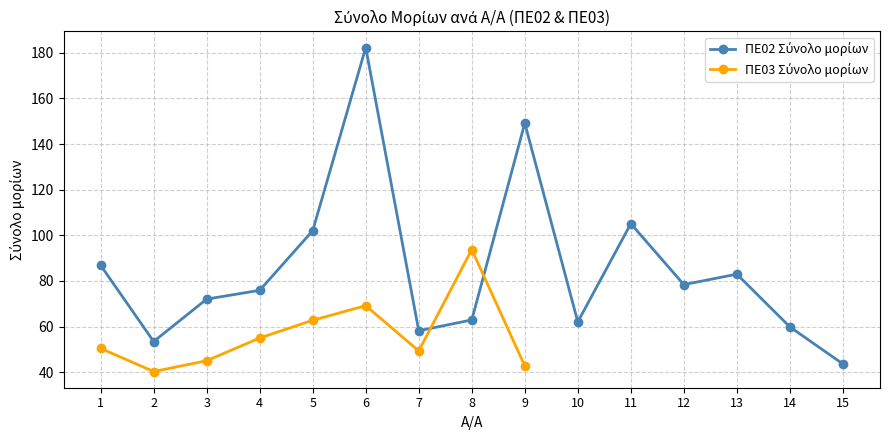

What is the value of the ΠΕ02 Σύνολο μορίων point at the 13th from the left?

83.0